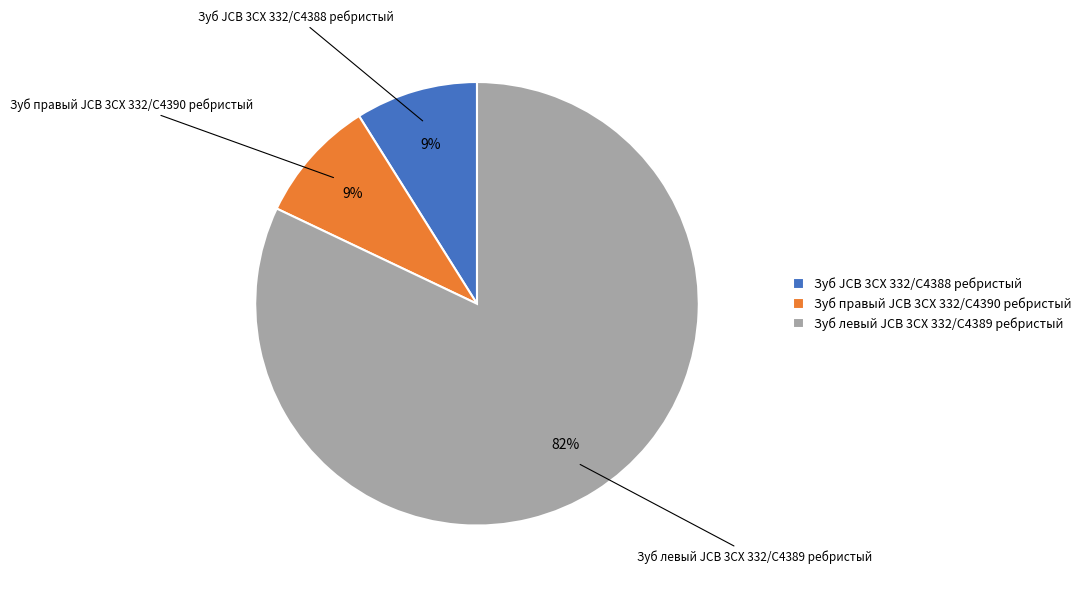

To the nearest percent, what is the combined percentage of Зуб JCB 3CX 332/C4388 ребристый and Зуб левый JCB 3CX 332/C4389 ребристый?

91%